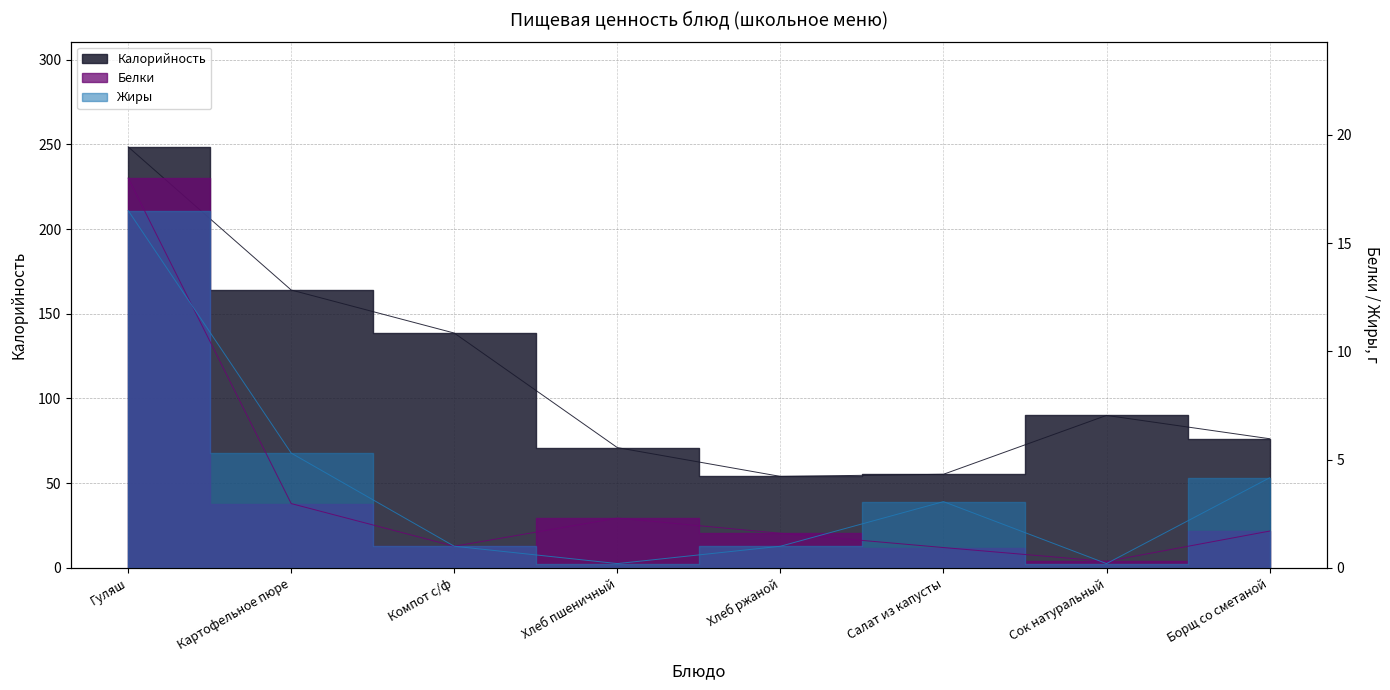

At which category is the sum across all series the highest?

Гуляш